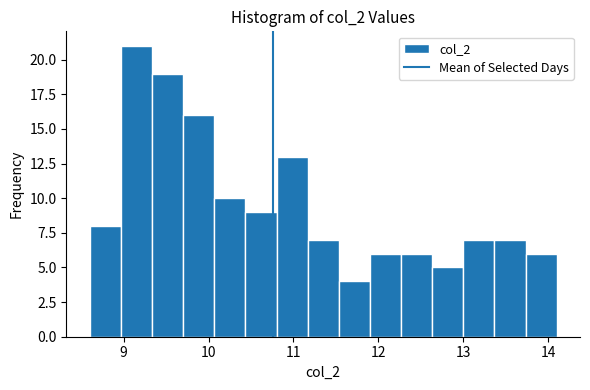

Read against the x-axis, roughly where is the centre of the tallest bar?

9.2